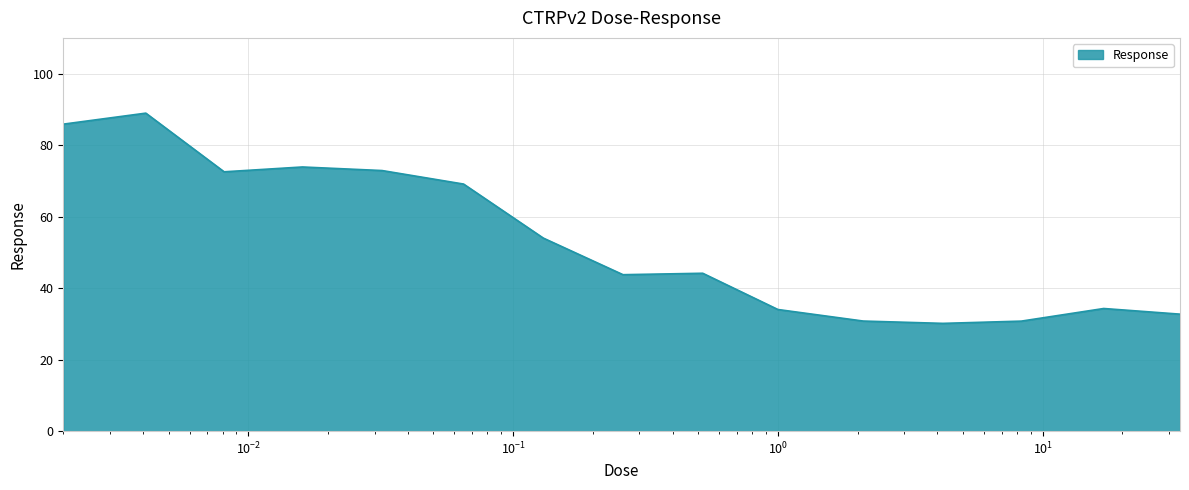

Does the chart display data point markers on the line(s)?

No